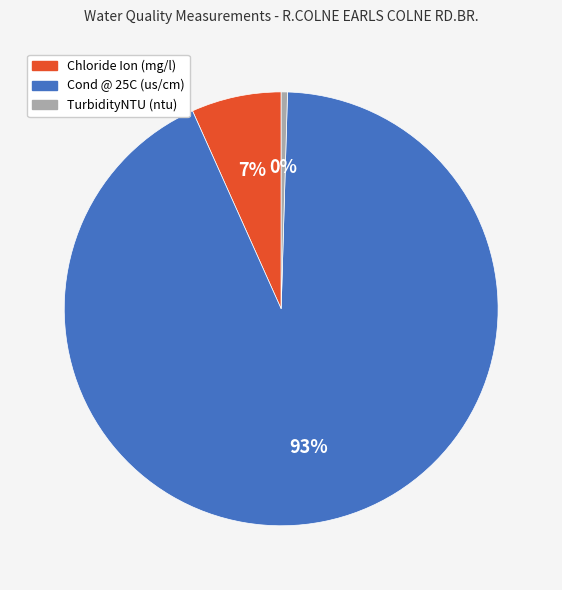

Count the number of slices in the pie.

3